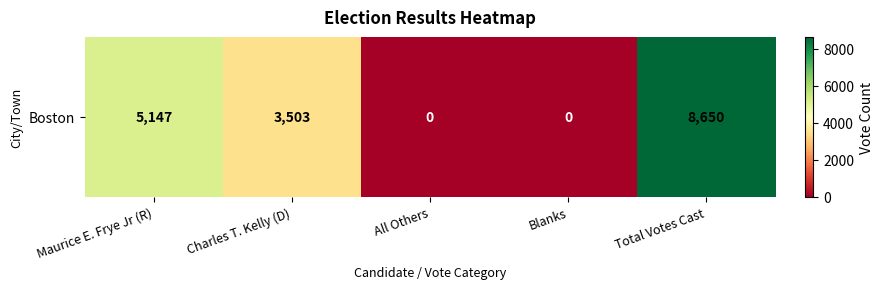

What is the difference between the maximum and minimum values?

8650